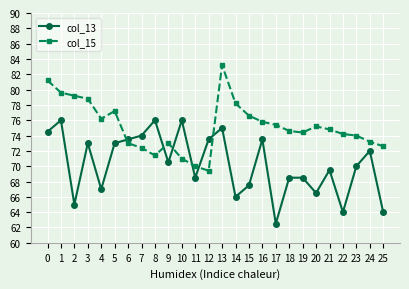

Is it true that col_13 equals 67.5 at 15?

True